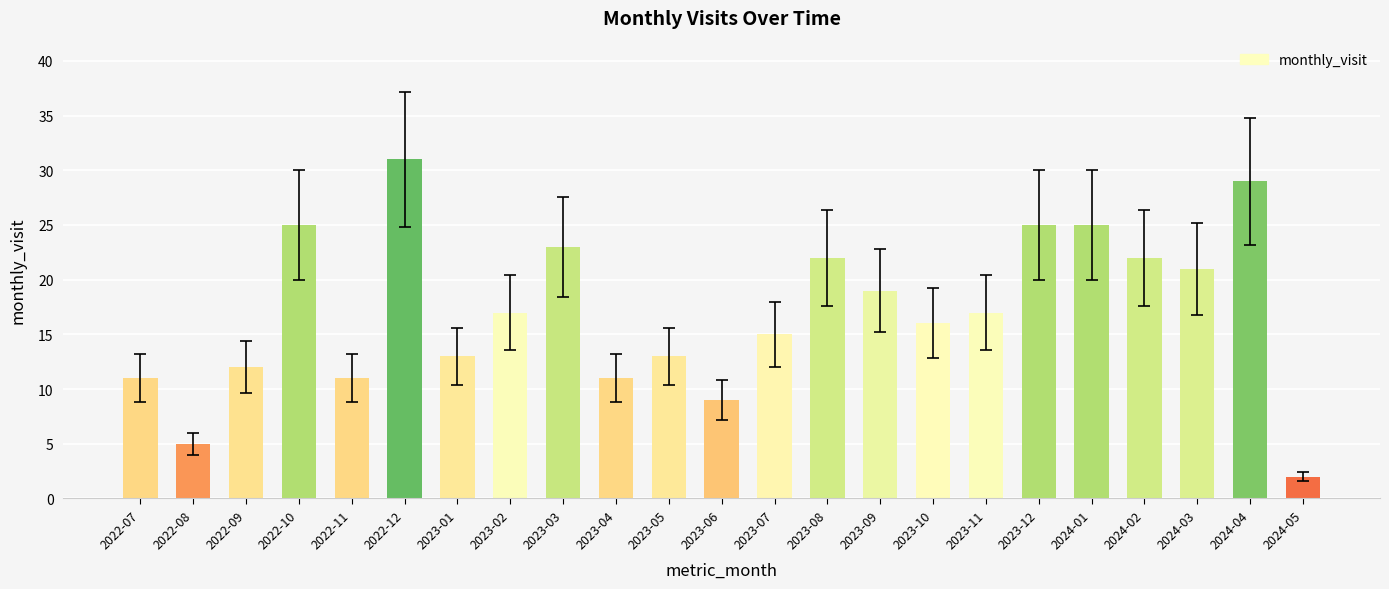

Approximately how many times larger is the value at 2023-10 compared to 2023-11?

0.9